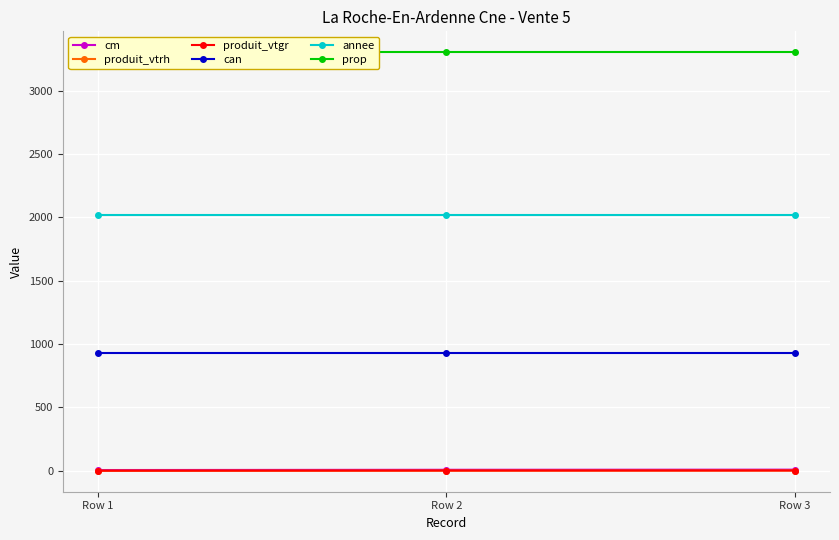

Count the produit_vtrh values in the range 0 to 2.

3